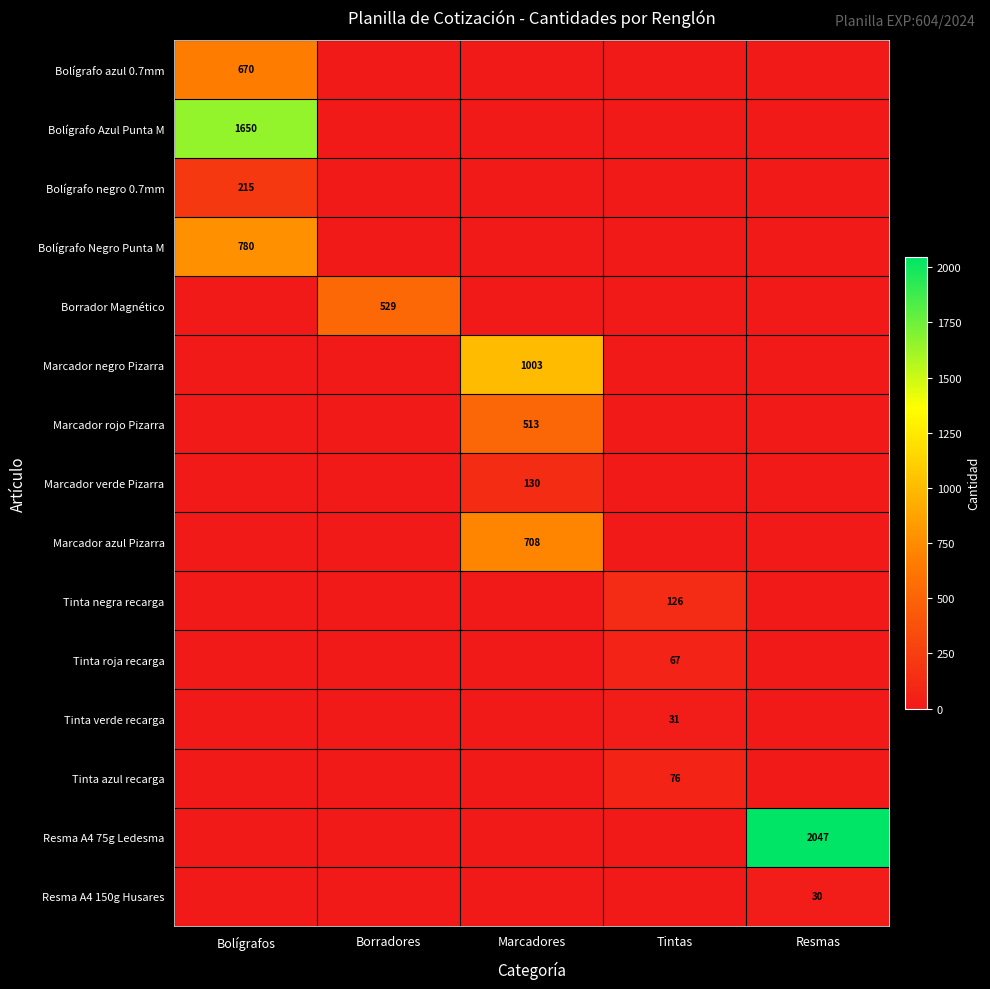

How many categories are shown in the chart?

5